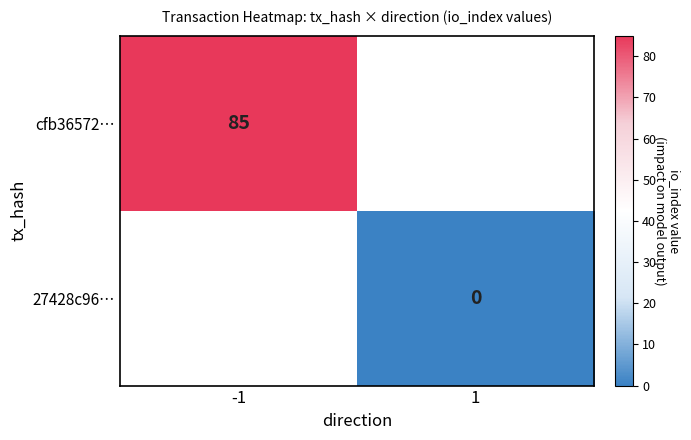

True or false: cfb36572… has a value of 27 at -1.

False